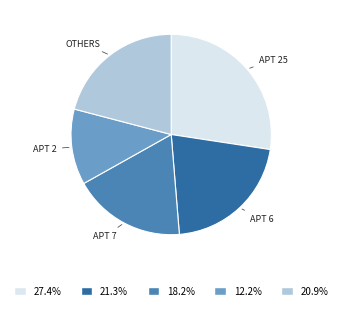

Is there any slice that represents more than half of the pie?

No